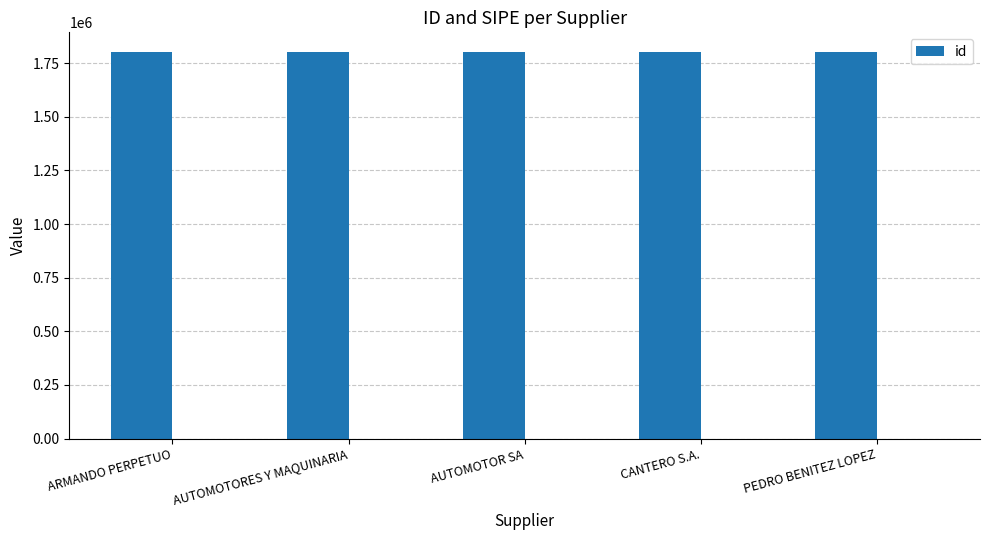

List the labels in order of value, largest first.

AUTOMOTOR SA, AUTOMOTORES Y MAQUINARIA, CANTERO S.A., ARMANDO PERPETUO, PEDRO BENITEZ LOPEZ